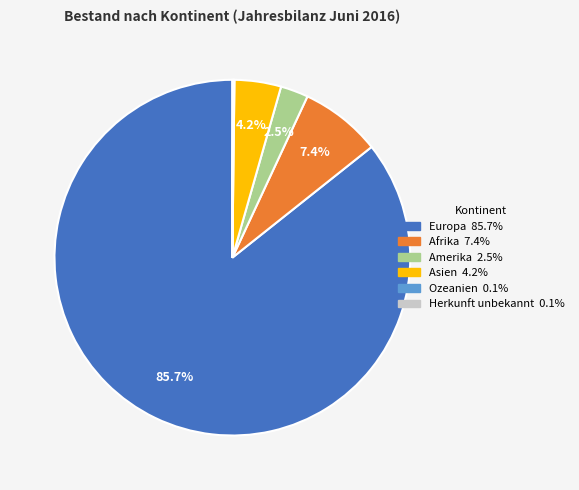

What percentage do Europa and Asien together represent?

89.9%